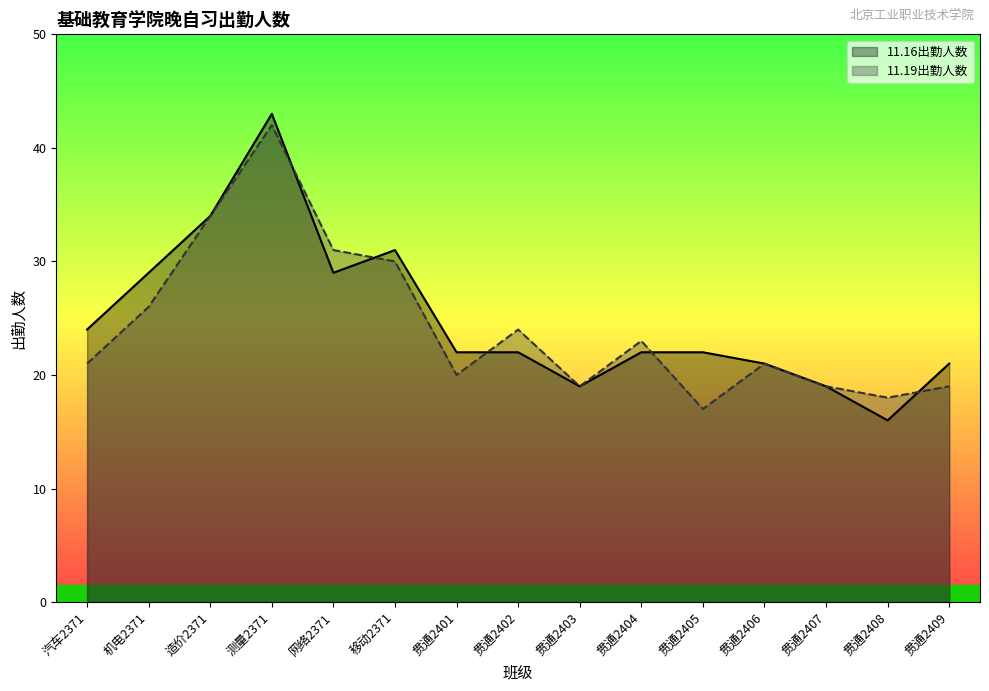

What is the difference between the maximum and second lowest values in the 11.16出勤人数 series?

24